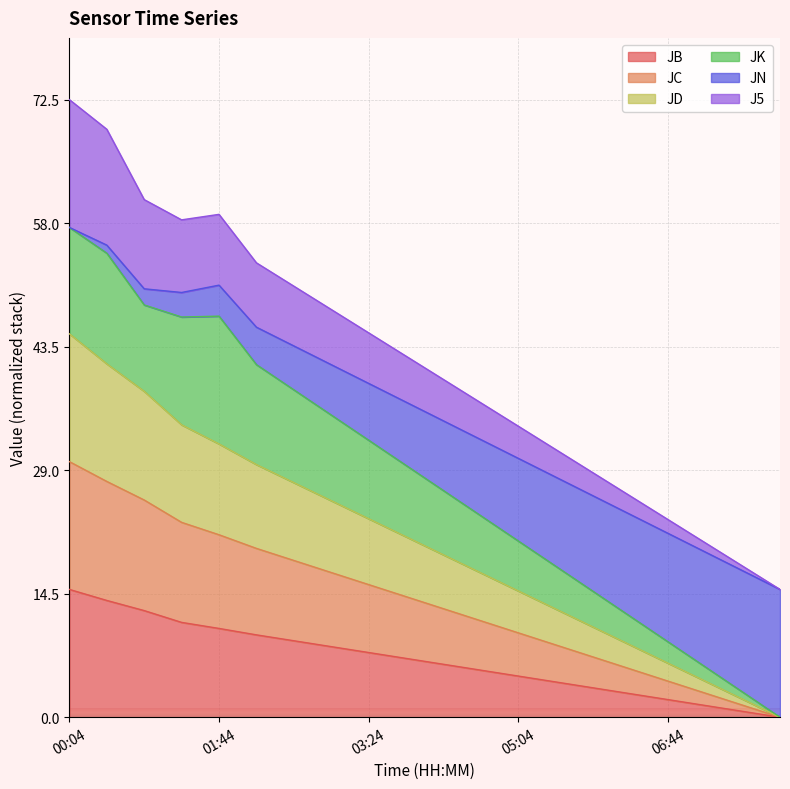

At which category is the sum across all series the highest?

00:04